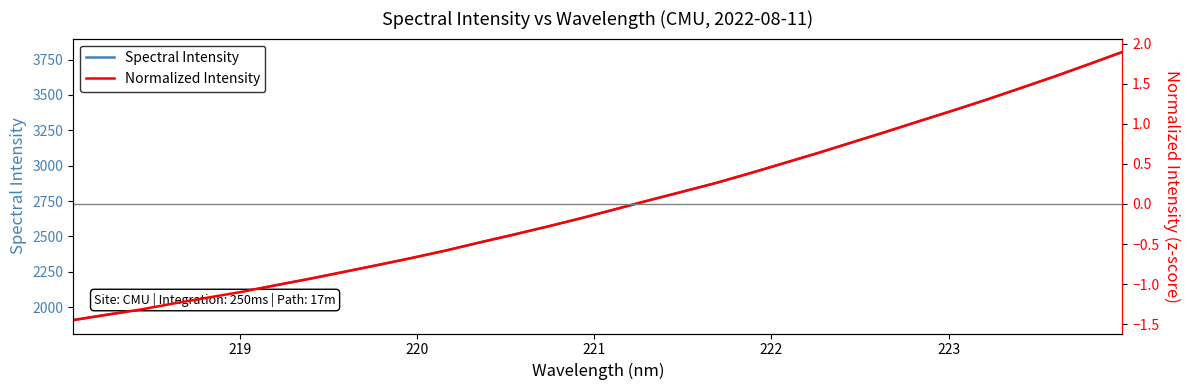

What is the highest value of the Spectral Intensity series?

3803.2